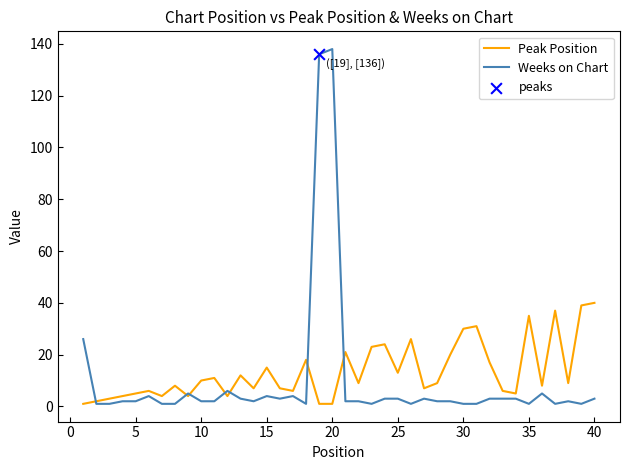

Which series has the largest range (max minus min)?

Weeks on Chart